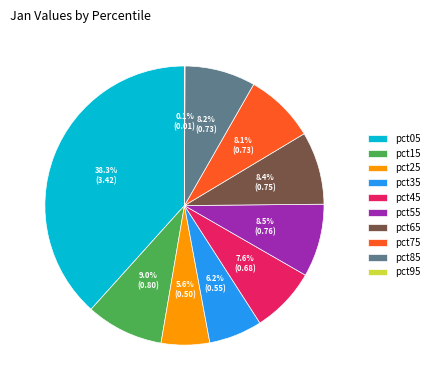

Do pct35 and pct45 together represent more than half of the pie?

No